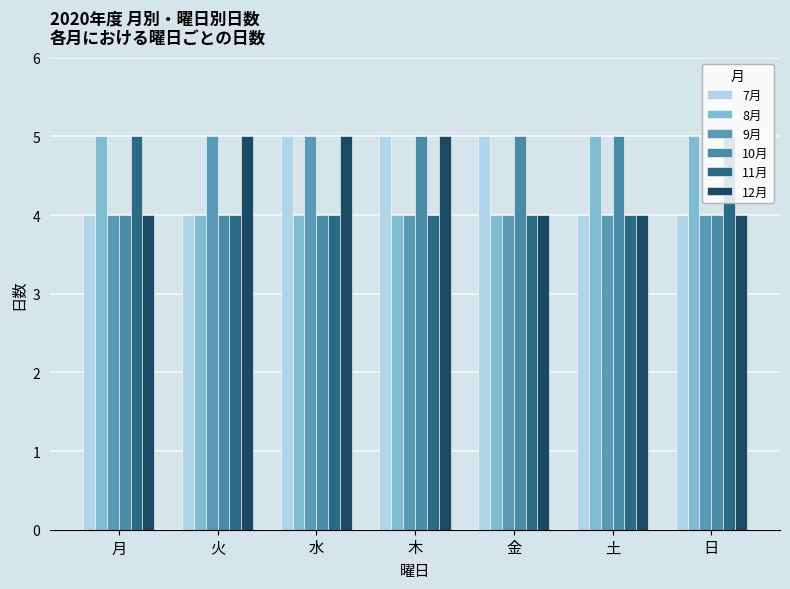

How many distinct data groups are displayed?

6